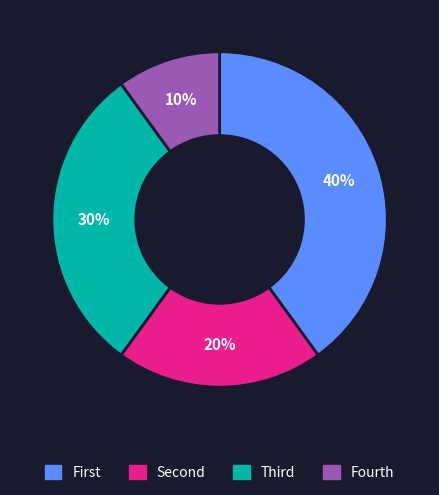

The Fourth slice represents 10% of the pie. True or false?

True